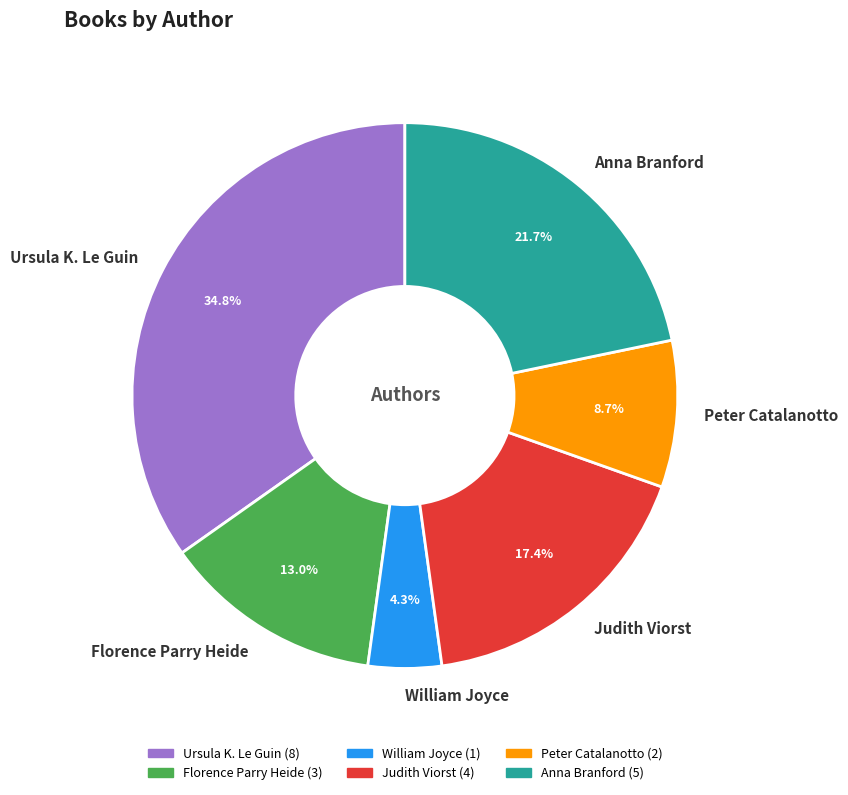

Is William Joyce the majority of the pie?

No